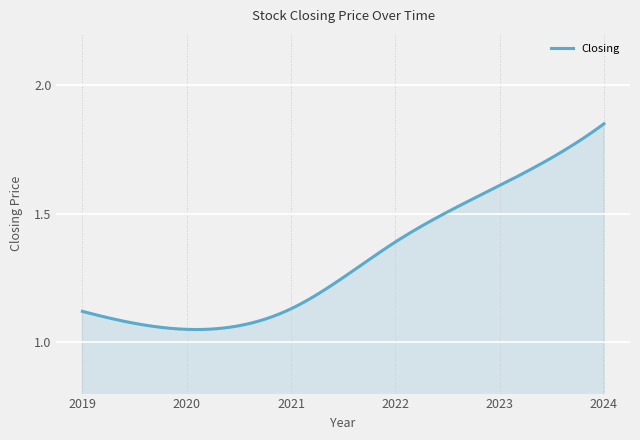

What is the difference between the maximum and minimum values?

0.8